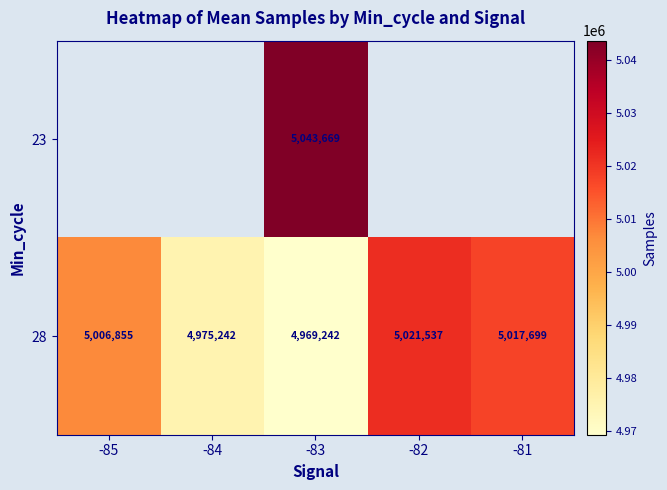

Count the number of categories in the chart.

5